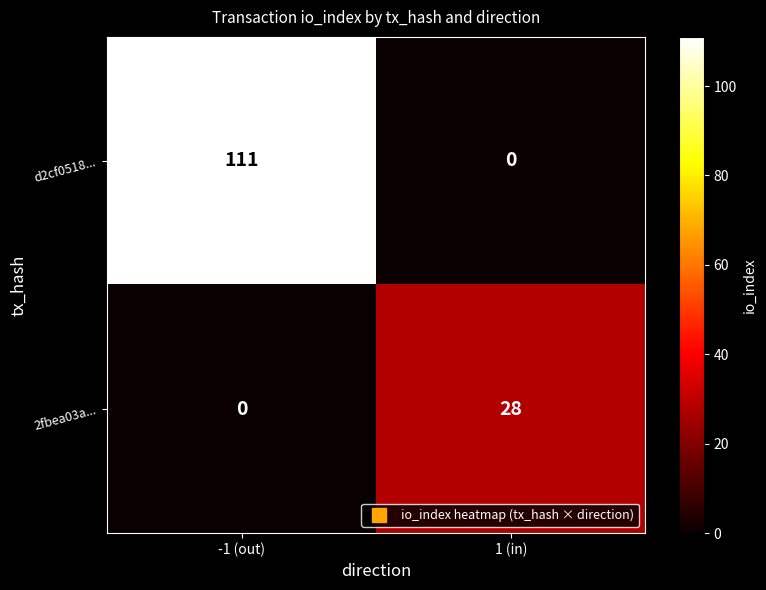

The d2cf0518... series shows 0 at 1 (in). True or false?

True